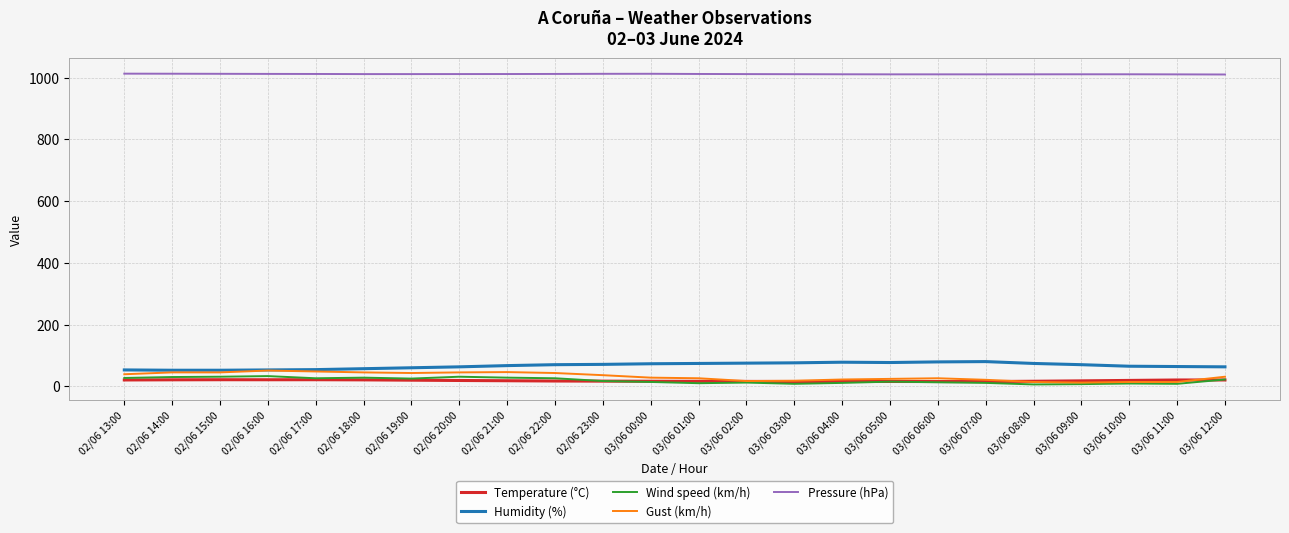

True or false: Pressure (hPa) and Temperature (°C) intersect in this chart.

False